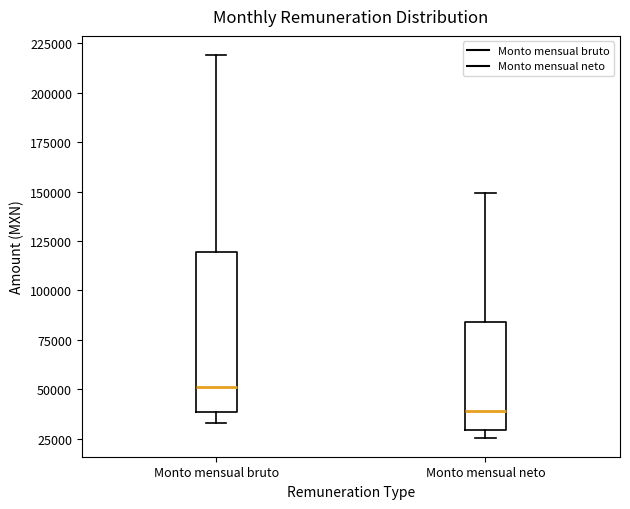

Reading left to right, transcribe this box plot: for each box, give where its median line is, the range the box spans, and where its two whiskers end, as read against the y-axis. The values are not printed on the chart, so give them approximately, as read against the axis.

Monto mensual bruto: median 50000, box 40000 to 120000, whiskers 35000 to 220000
Monto mensual neto: median 40000, box 30000 to 85000, whiskers 25000 to 150000